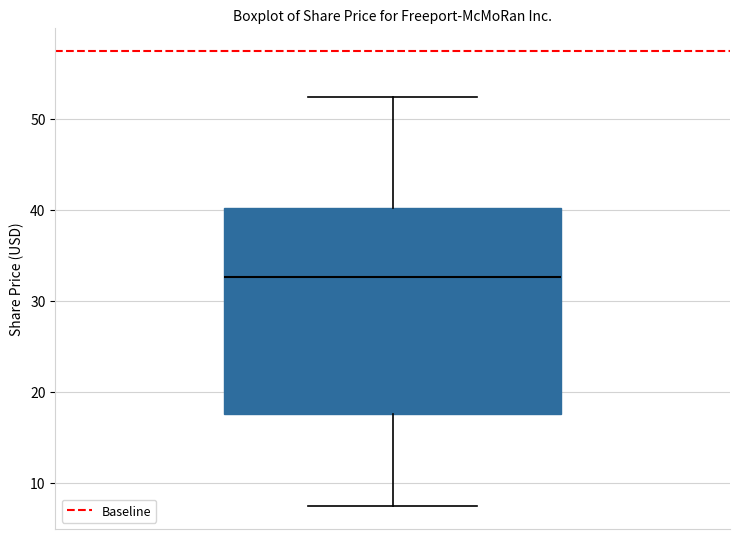

Read this box plot against the y-axis: the position of the median line, the range covered by the box, and the ends of both whiskers. The values are not printed on the chart, so give them approximately, as read against the axis.

median 33, box 18 to 40, whiskers 7 to 52